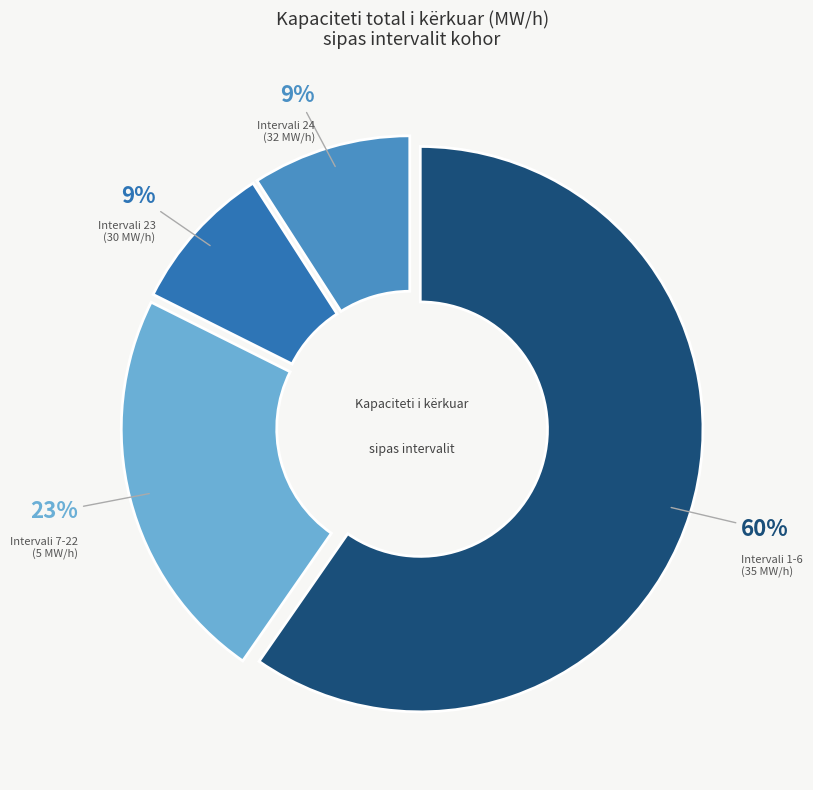

Does any single category account for the majority?

Yes